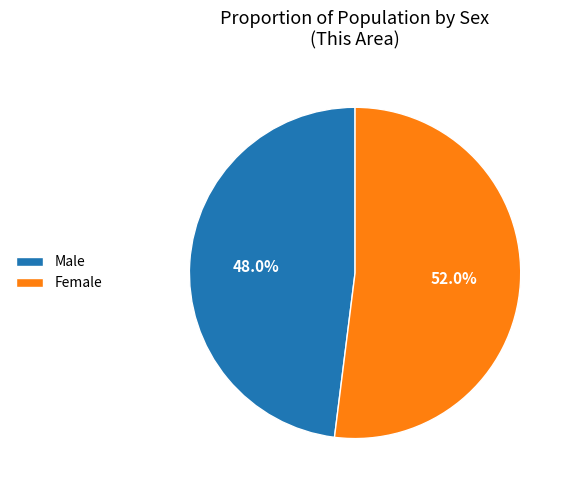

Approximately how many times larger is the value at Female compared to Male?

1.1